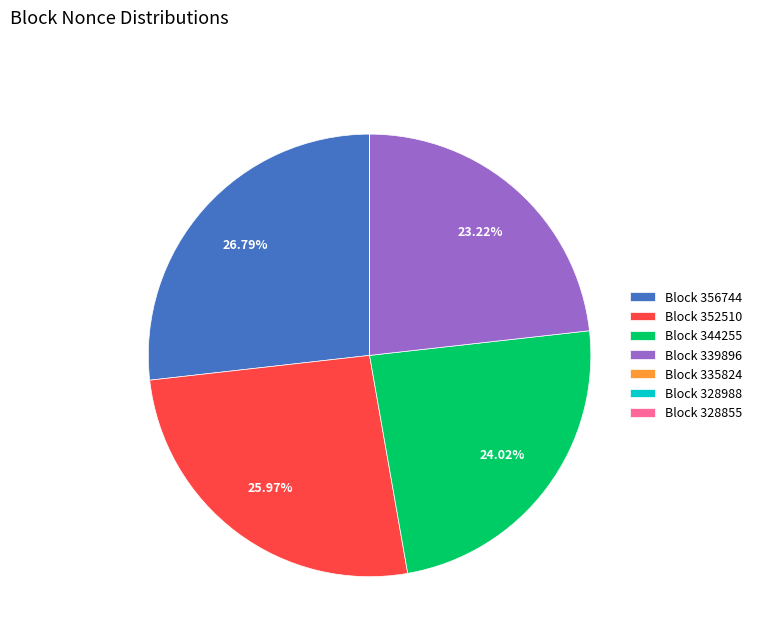

Is the sum of Block 356744 and Block 344255 greater than half?

Yes